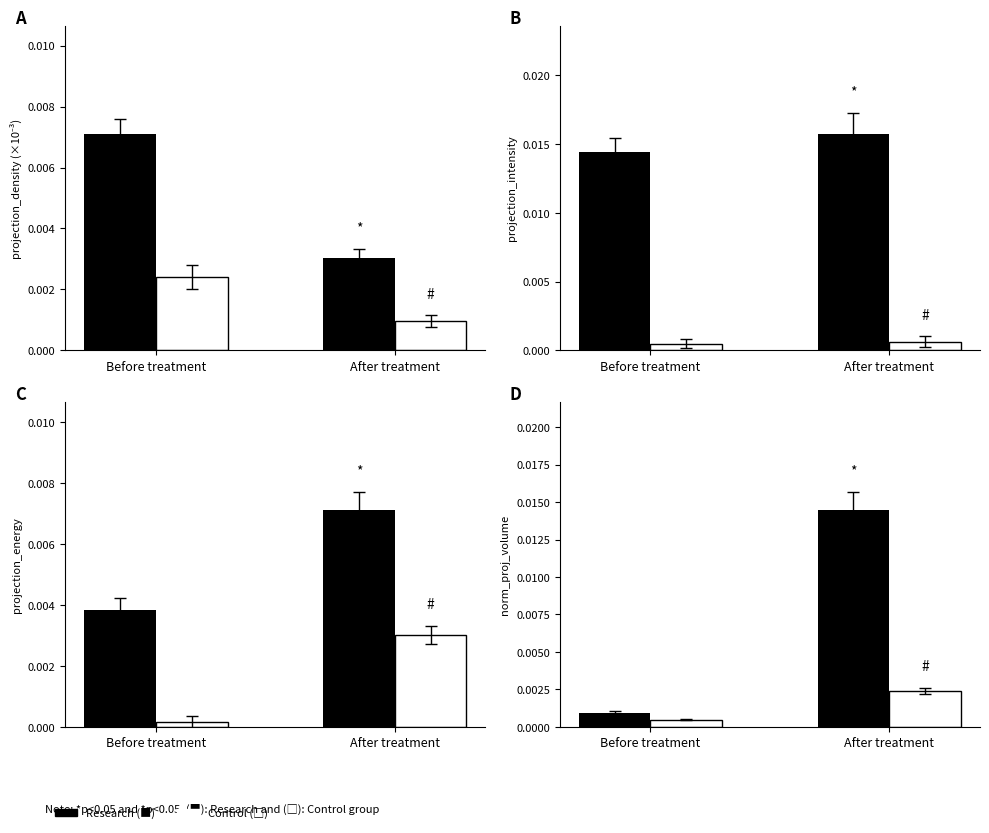

Which category has the lowest value in the Research series?

Before treatment